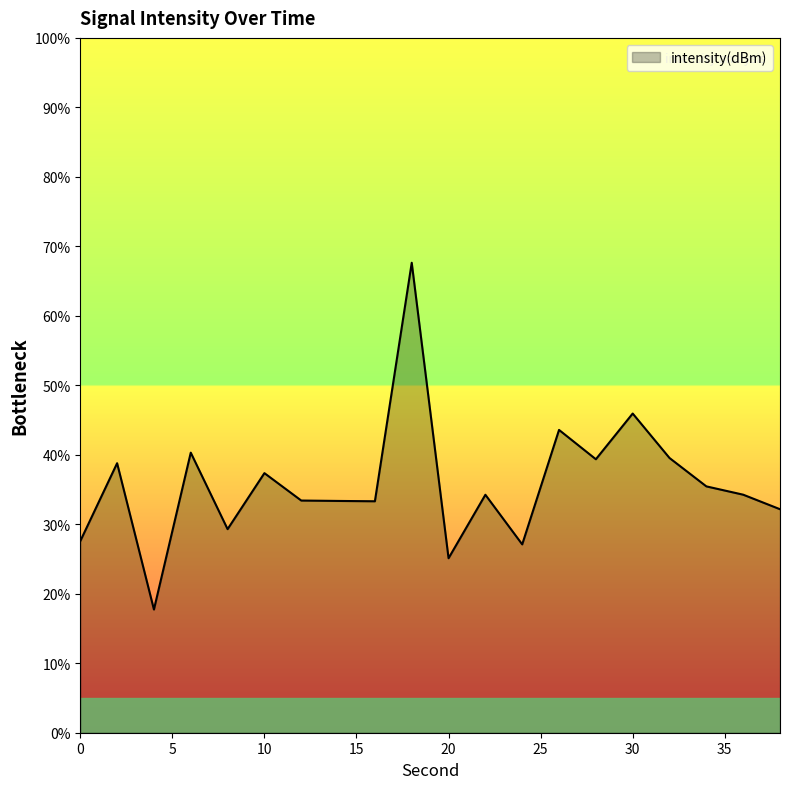

Does the chart have visible grid lines?

No